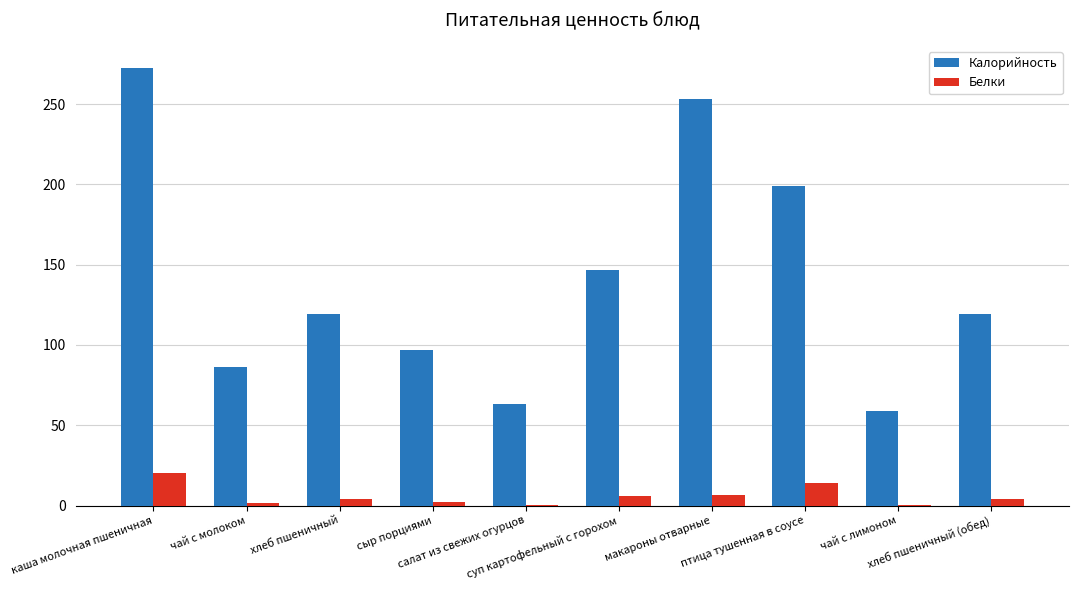

Are the bars grouped side by side (vs. stacked)?

Yes